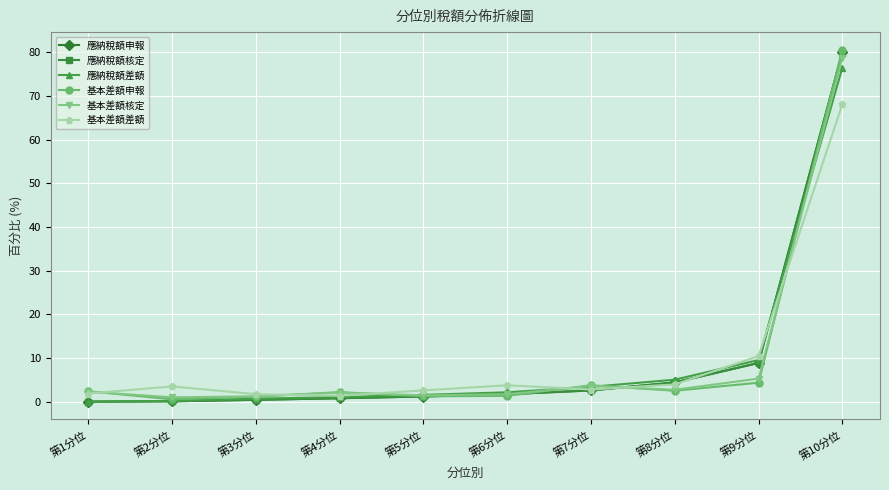

What is the difference between the maximum and minimum values in the 應納稅額申報 series?

80.0